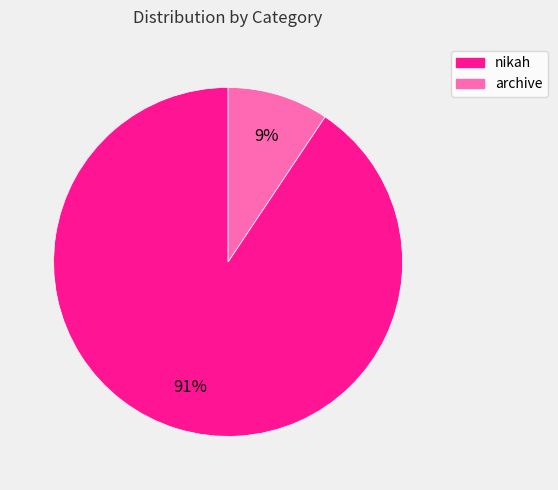

To the nearest percent, what is the combined percentage of archive and nikah?

100%